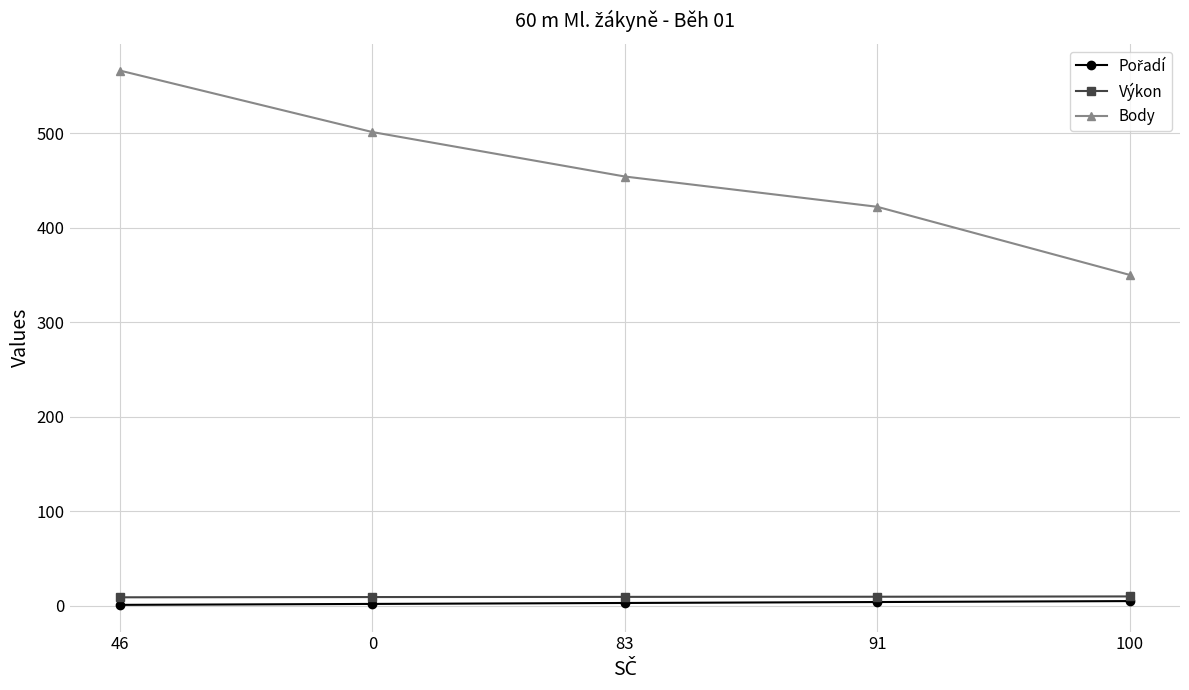

Is this an area chart (filled region under the line)?

No